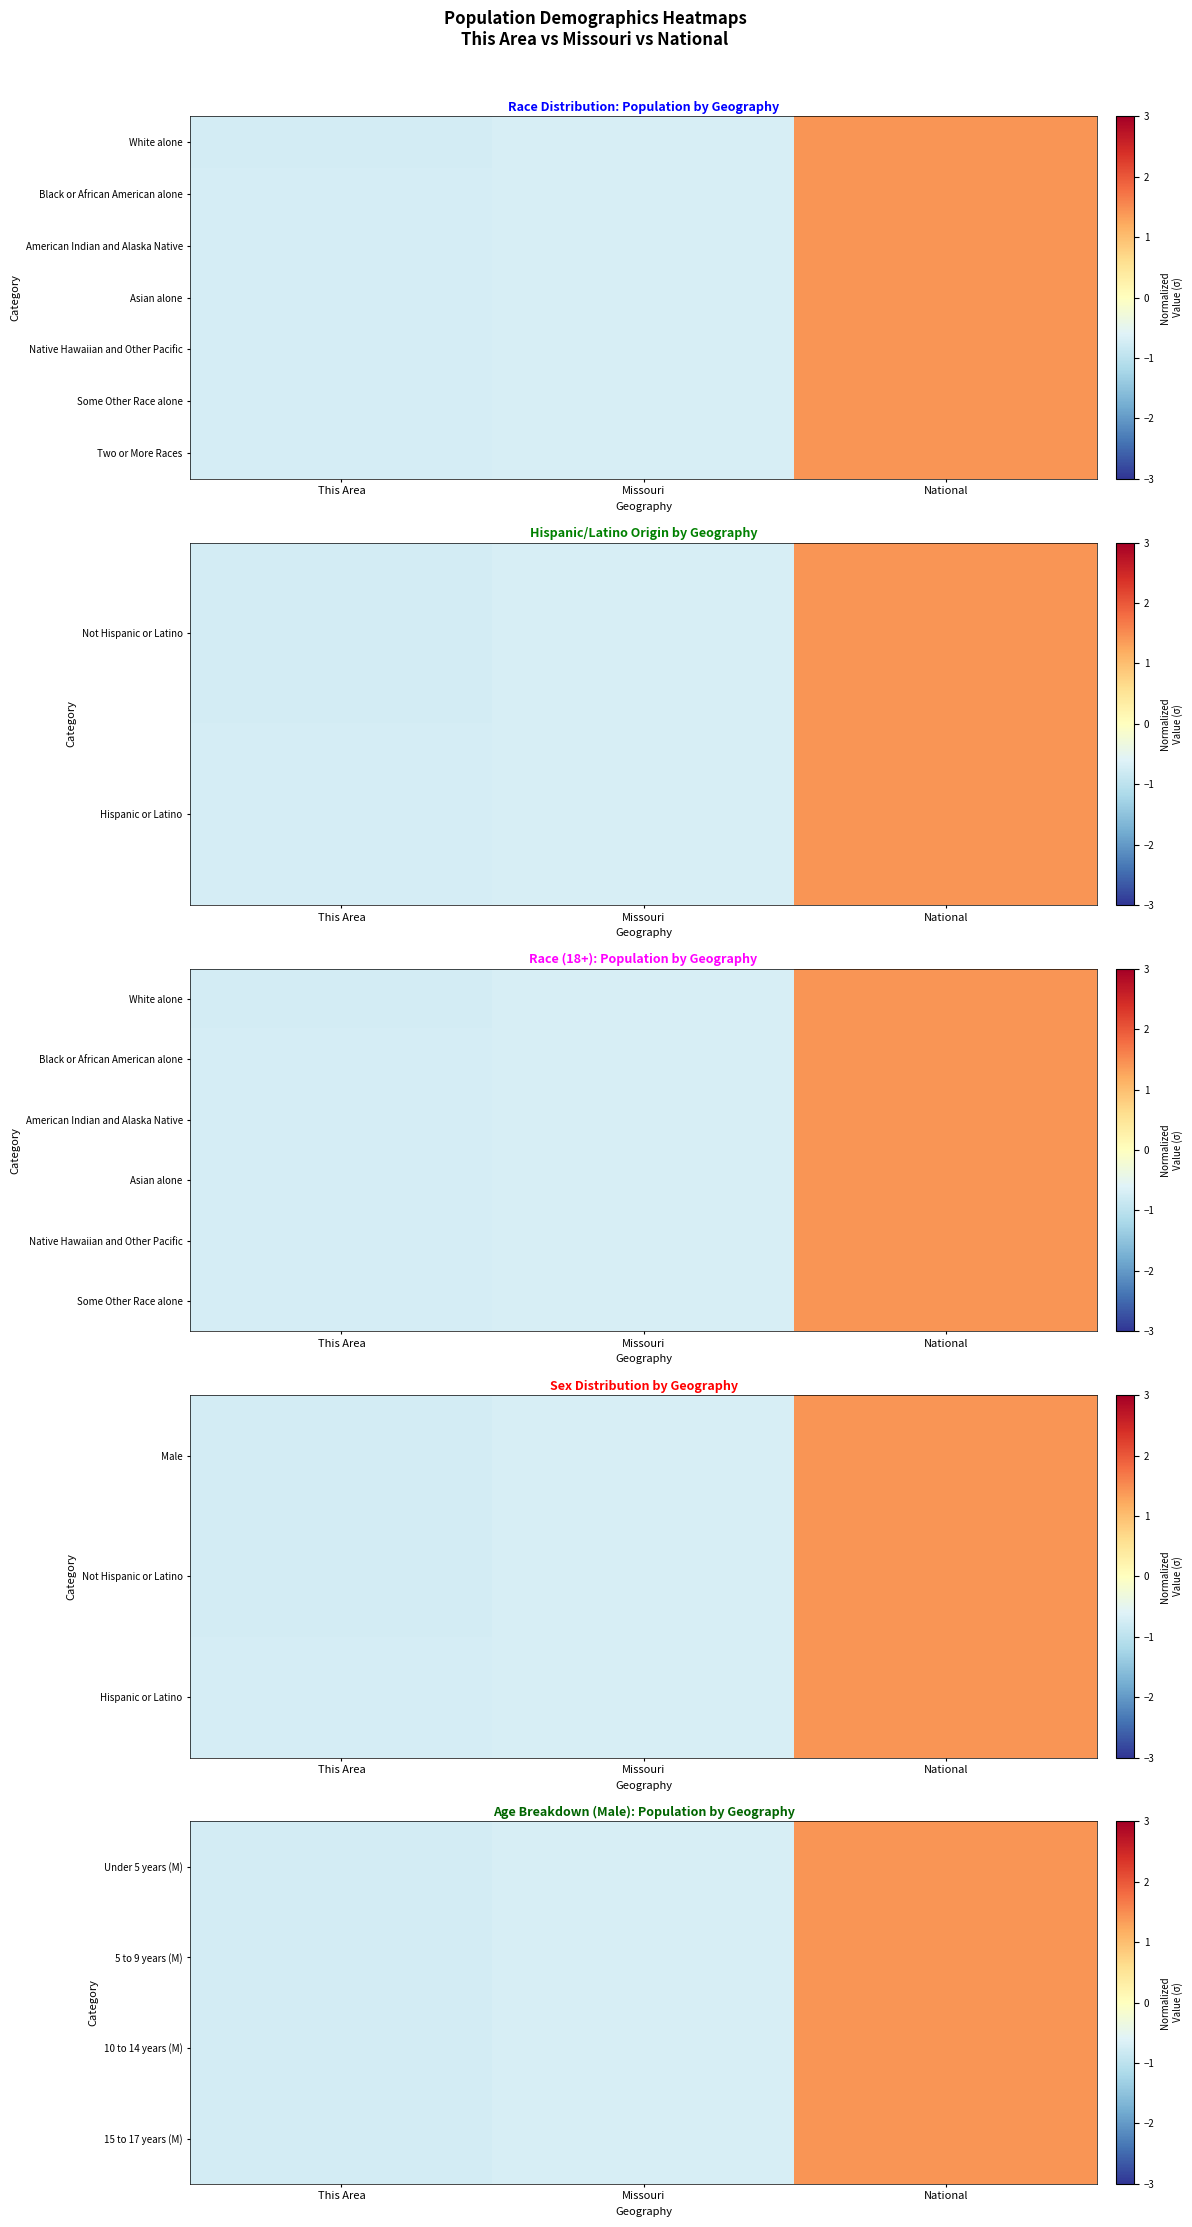

How many categories are shown in the chart?

3